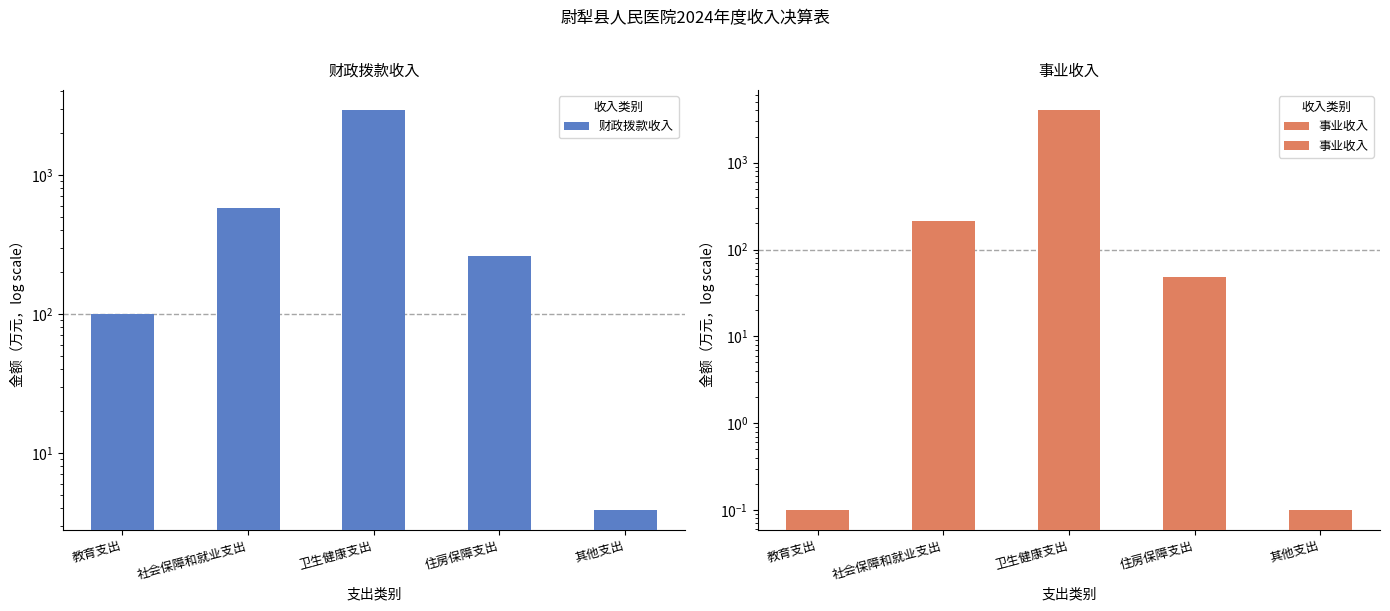

What is the sum of the 财政拨款收入 values at 住房保障支出 and 其他支出?

263.9